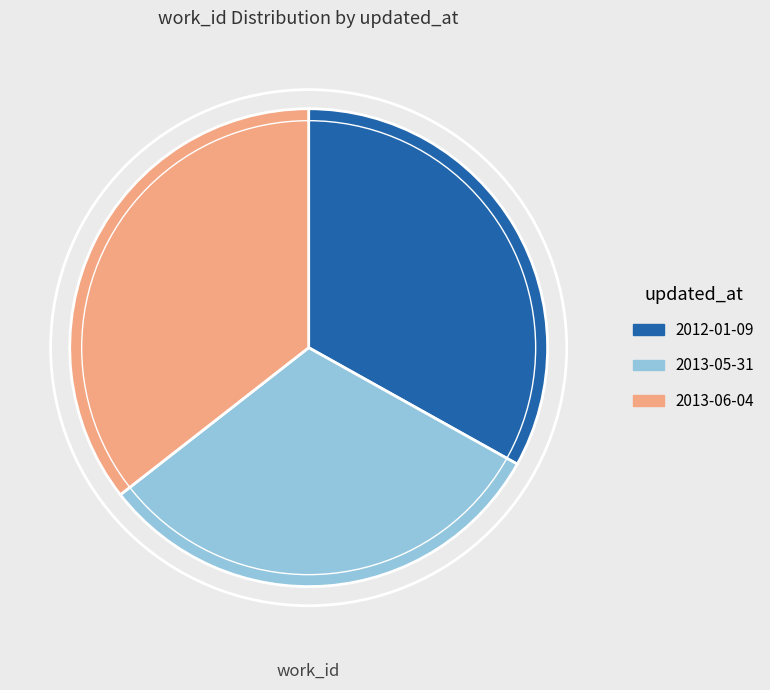

Rank the categories by value from lowest to highest.

2013-05-31, 2012-01-09, 2013-06-04